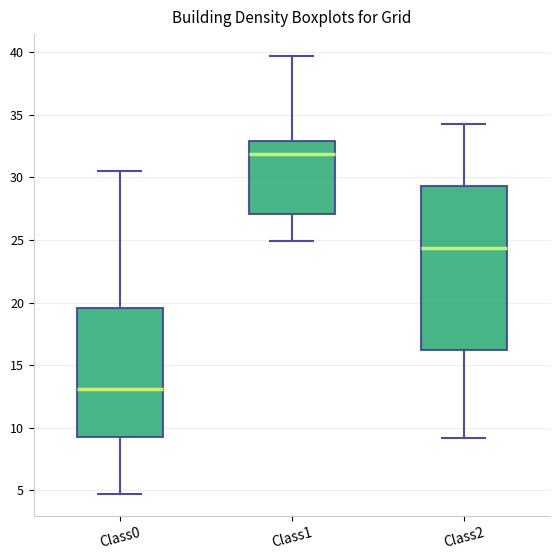

Reading left to right, read every box against the y-axis: the position of its median line, the range the box covers, and the ends of its whiskers. The values are not printed on the chart, so give them approximately, as read against the axis.

Class0: median 13.0, box 9.5 to 19.5, whiskers 4.5 to 30.5
Class1: median 32.0, box 27.0 to 33.0, whiskers 25.0 to 39.5
Class2: median 24.5, box 16.0 to 29.5, whiskers 9.0 to 34.5